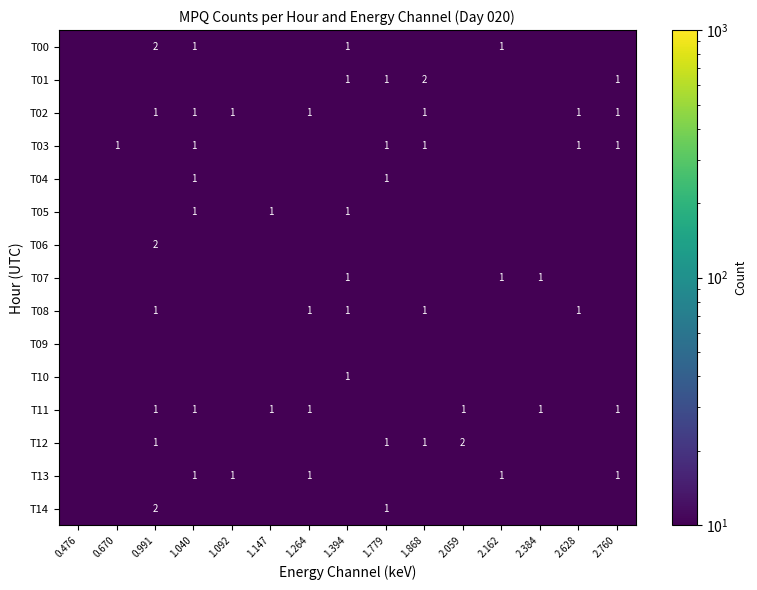

The value of T03 at 0.670 is 1.8. True or false?

False